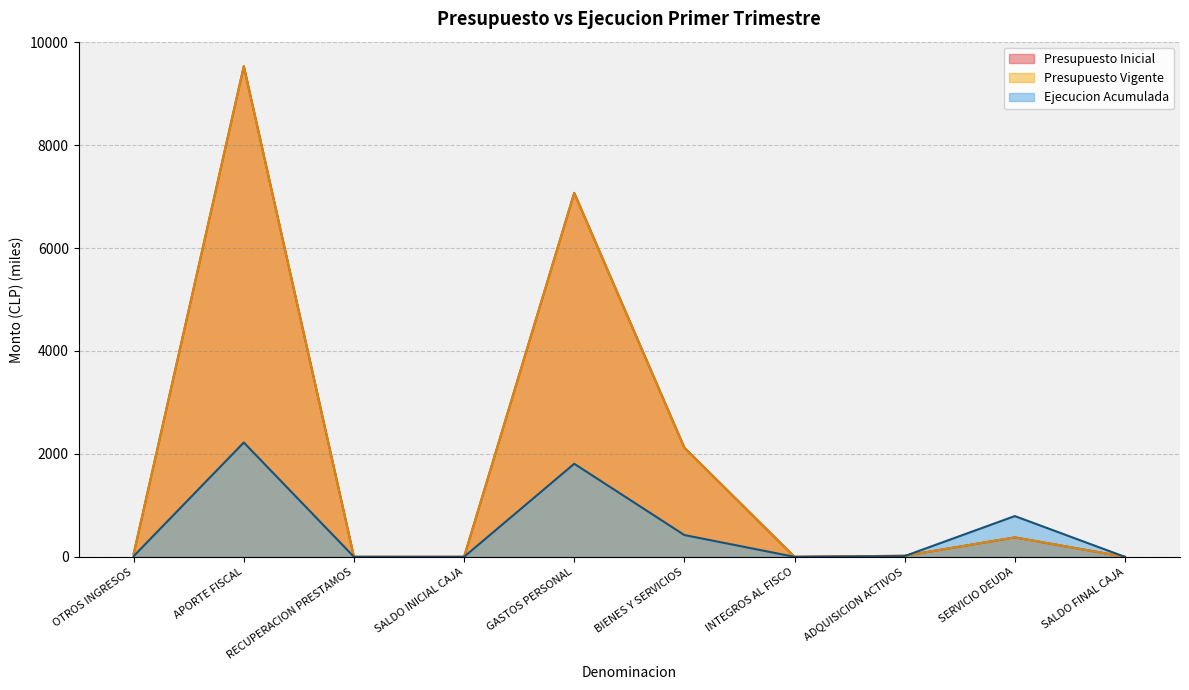

Count the number of data series in this chart.

3